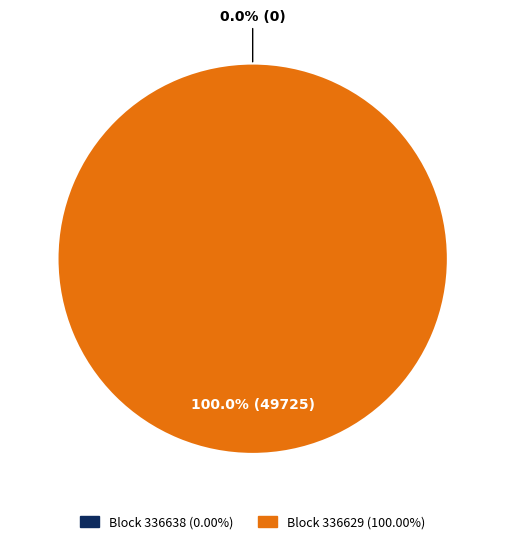

Is 336629 the majority of the pie?

Yes